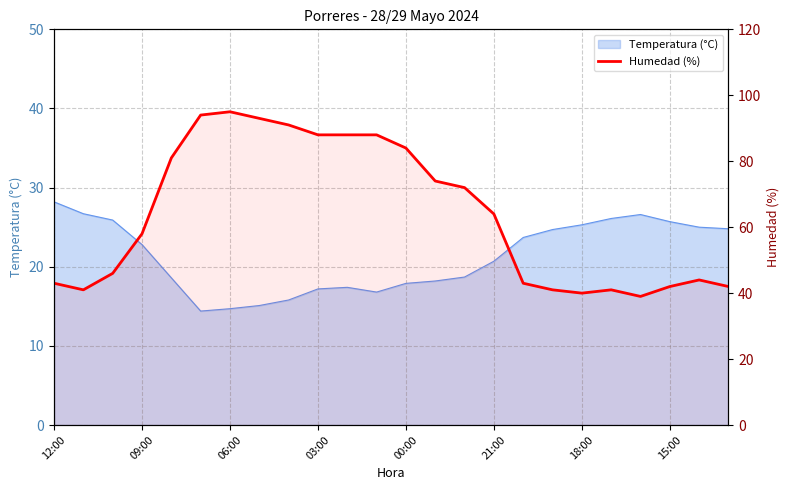

Is it true that the value at 06:00 is 153?

False